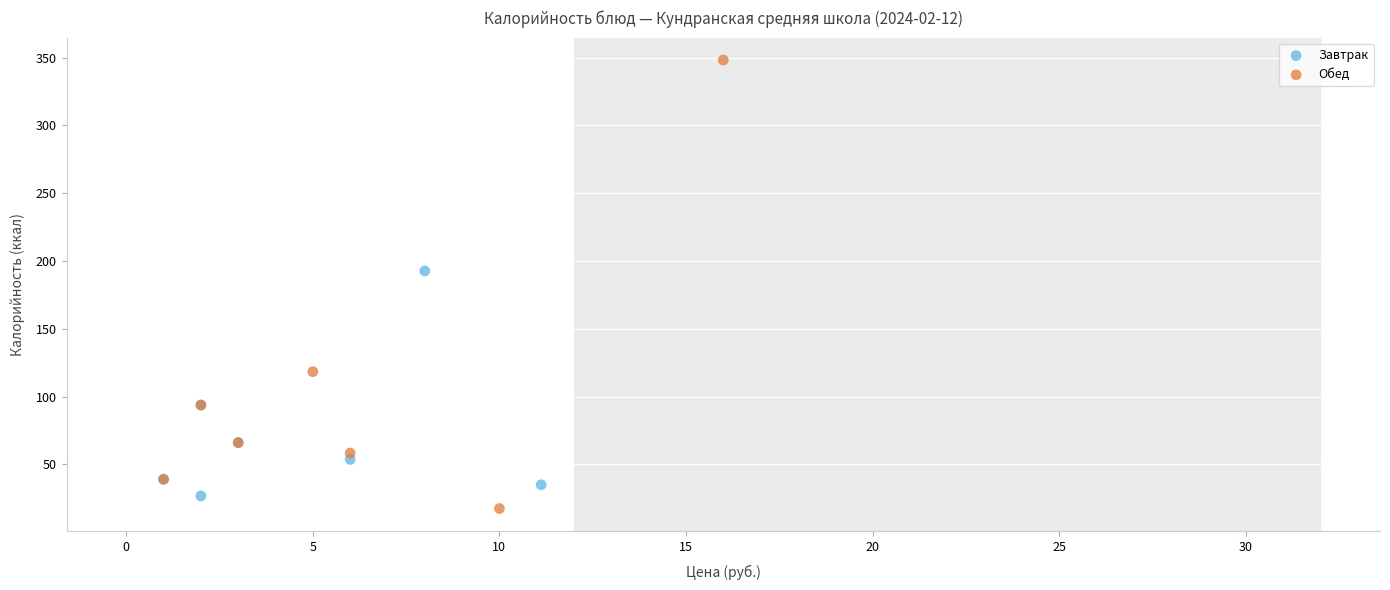

Which series contains the highest Y value?

Обед